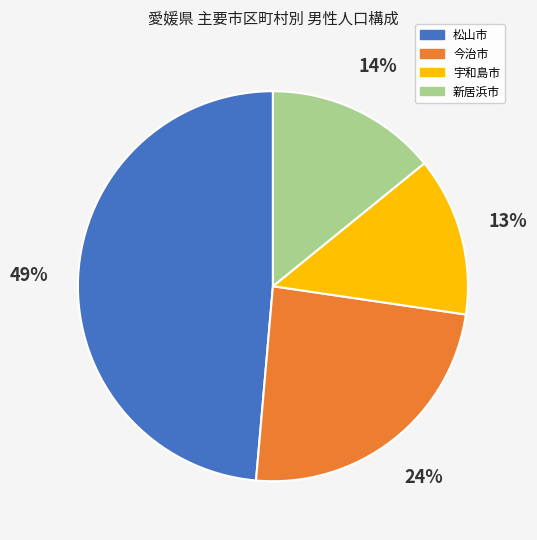

Between 宇和島市 and 新居浜市, which is larger?

新居浜市